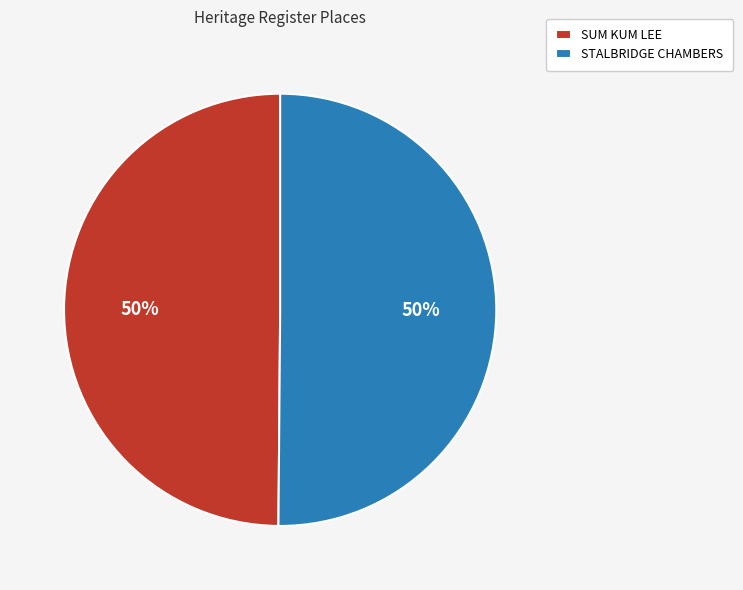

Count the number of slices in the pie.

2